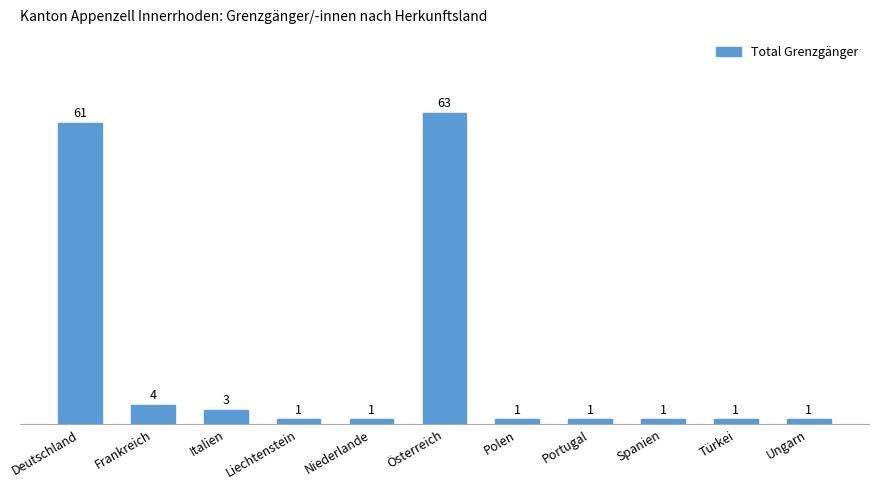

Does the chart contain any negative values?

No